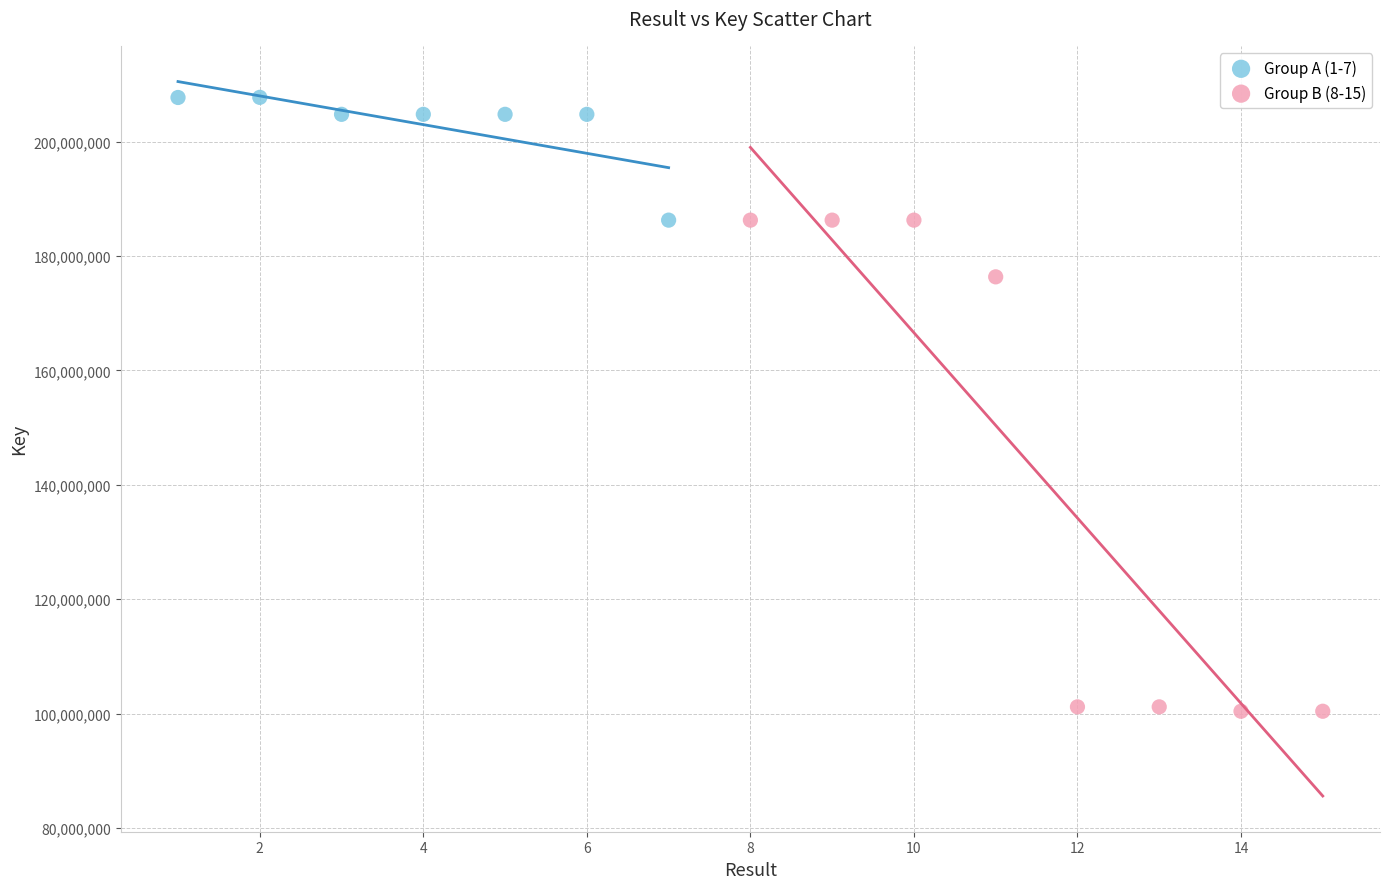

Which series contains the highest Y value?

Group A (1-7)